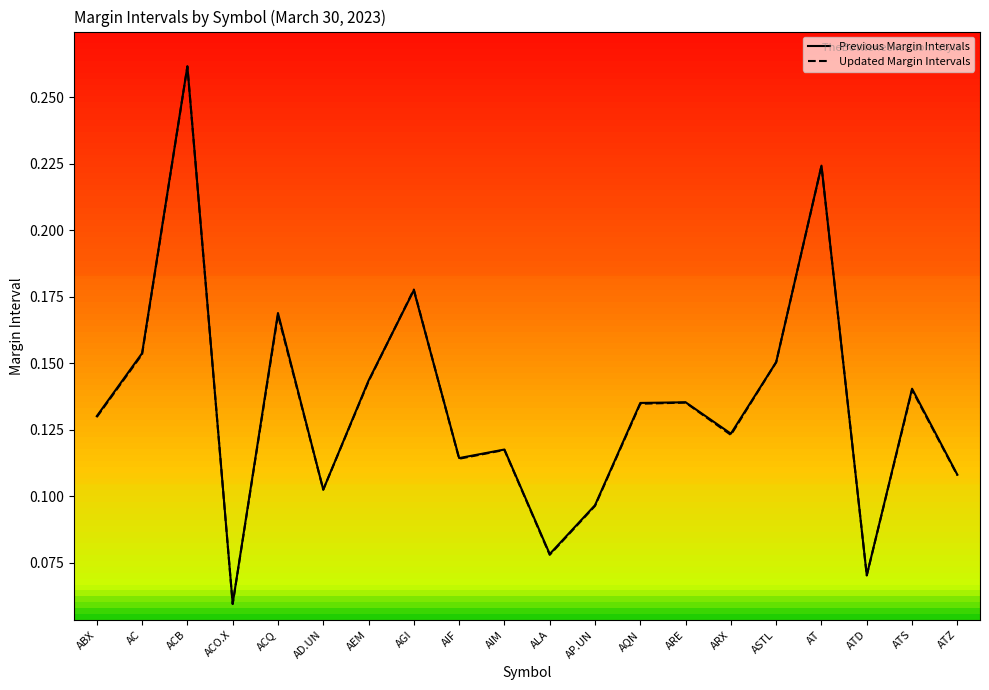

What are all the series names shown in the legend?

Previous Margin Intervals, Updated Margin Intervals